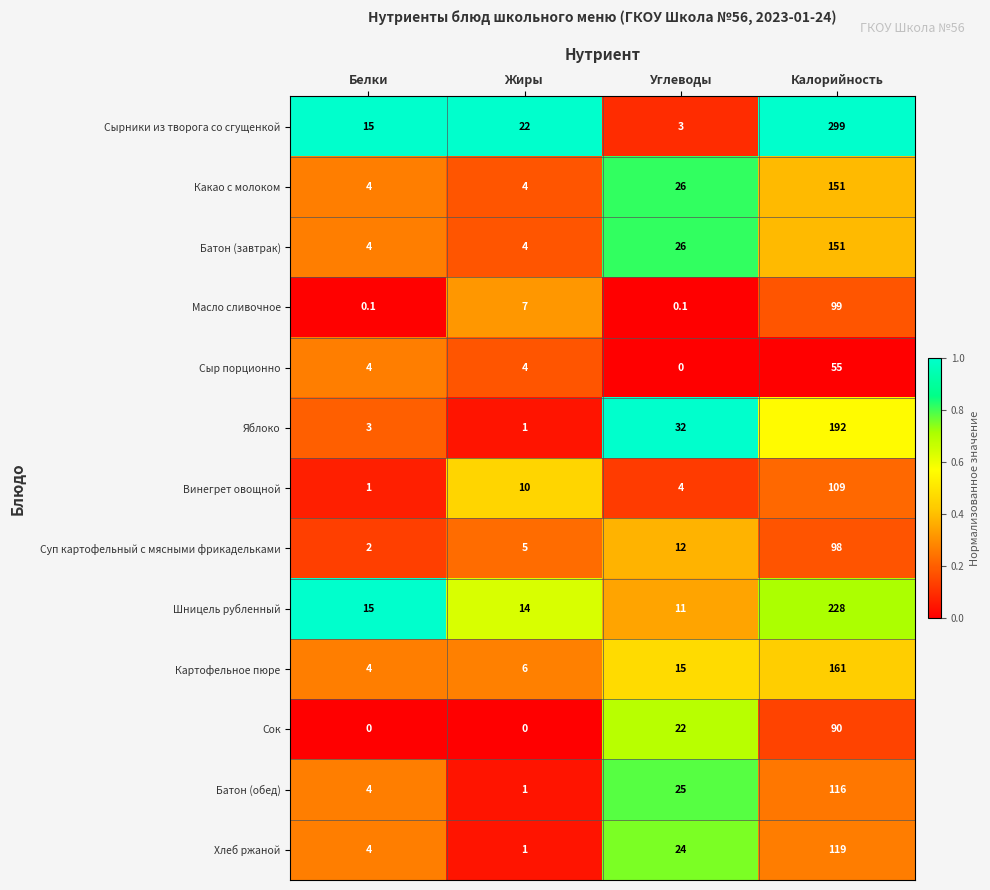

True or false: Масло сливочное has a value of 0.1 at Углеводы.

True